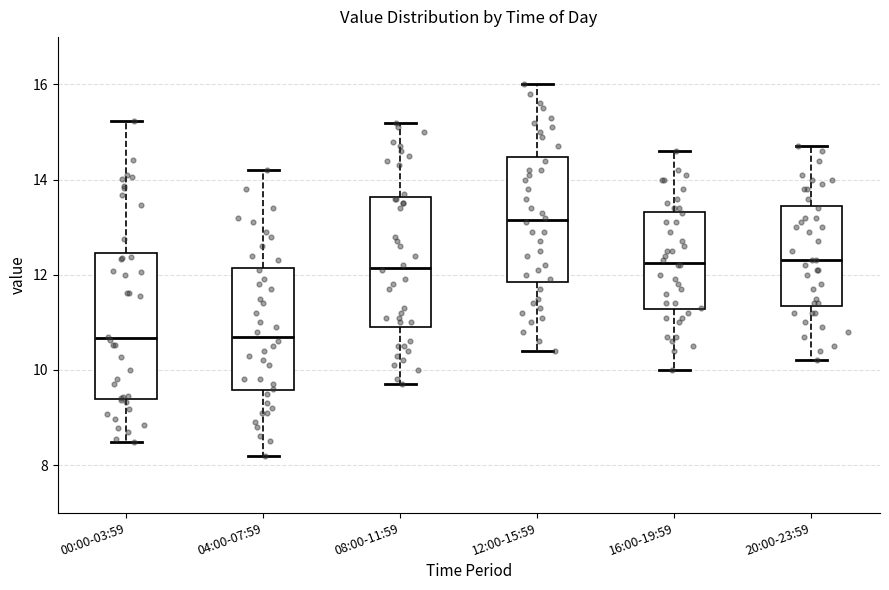

Which box has the highest median line?

12:00-15:59